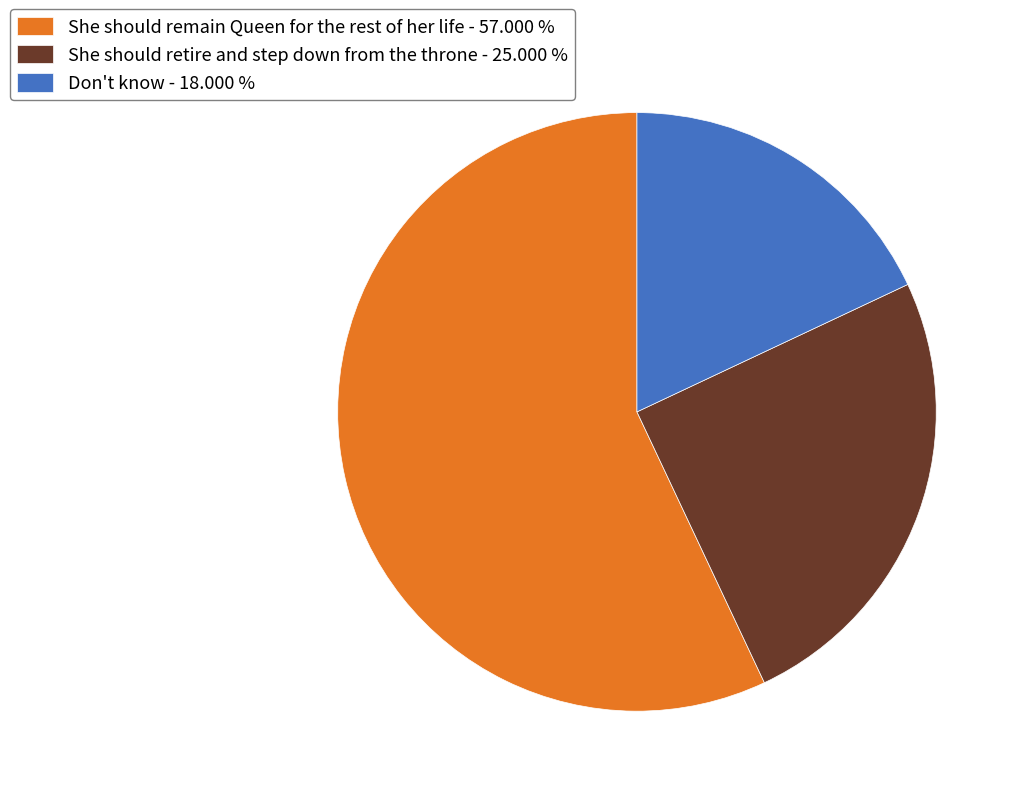

Which has a higher value, She should retire and step down from the throne - 25.000 % or Don't know - 18.000 %?

She should retire and step down from the throne - 25.000 %